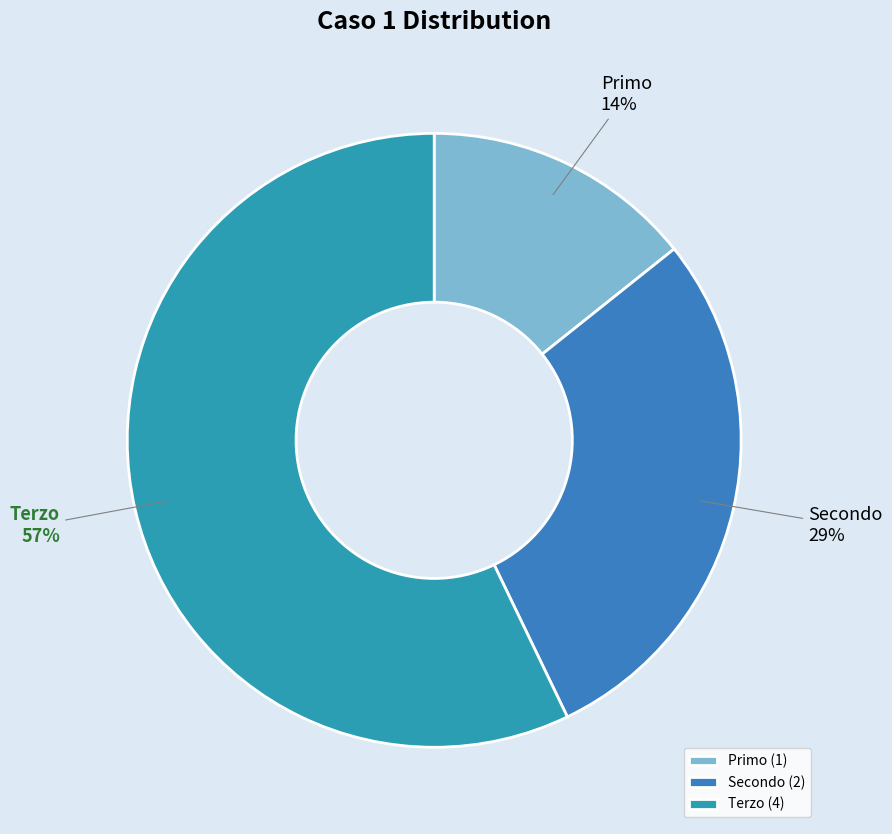

Does Primo represent more than half of the total?

No